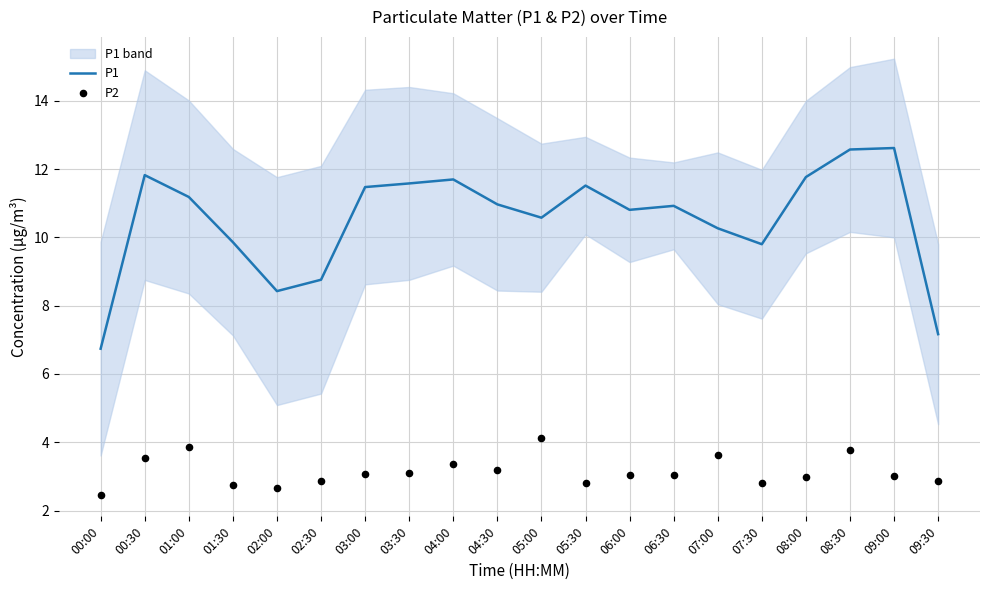

Which series reaches the maximum Y coordinate?

P1